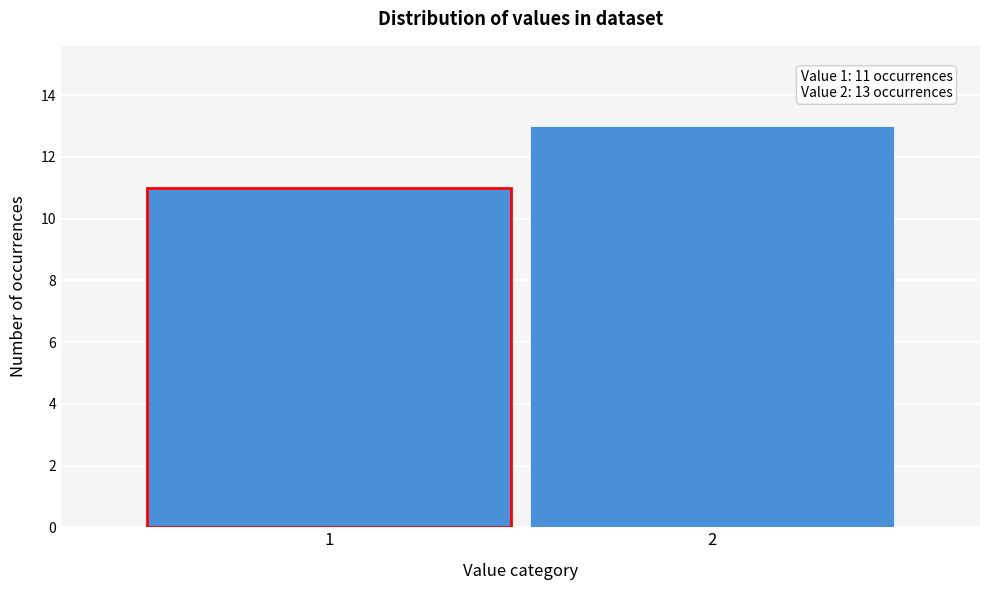

Reading left to right, list all the values displayed in this chart.

1=11	2=13